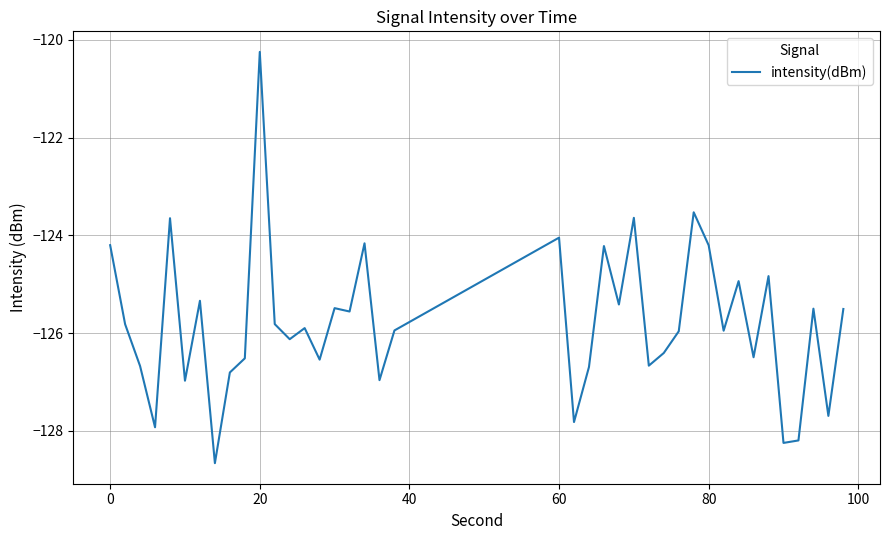

What is the maximum value shown in the chart?

-120.2